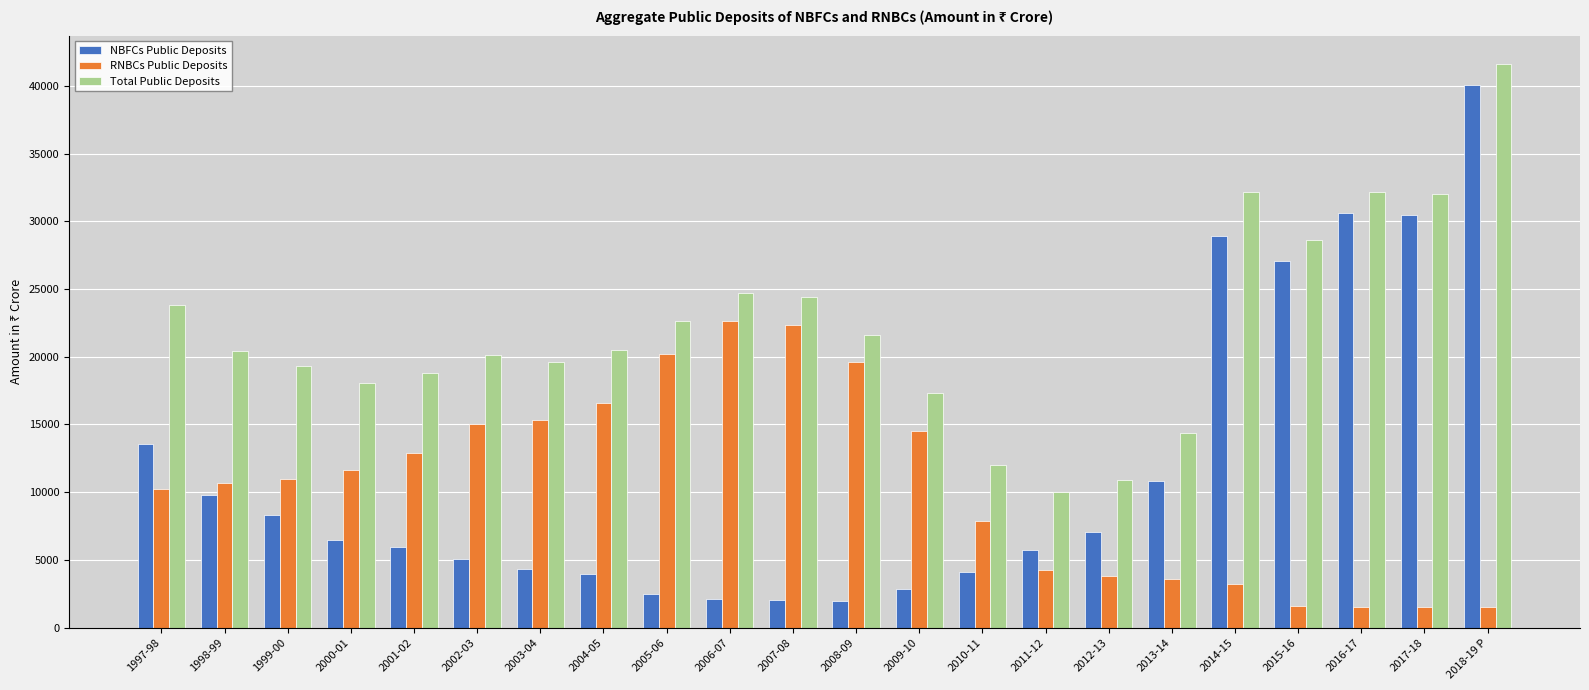

How many series are shown in this chart?

3